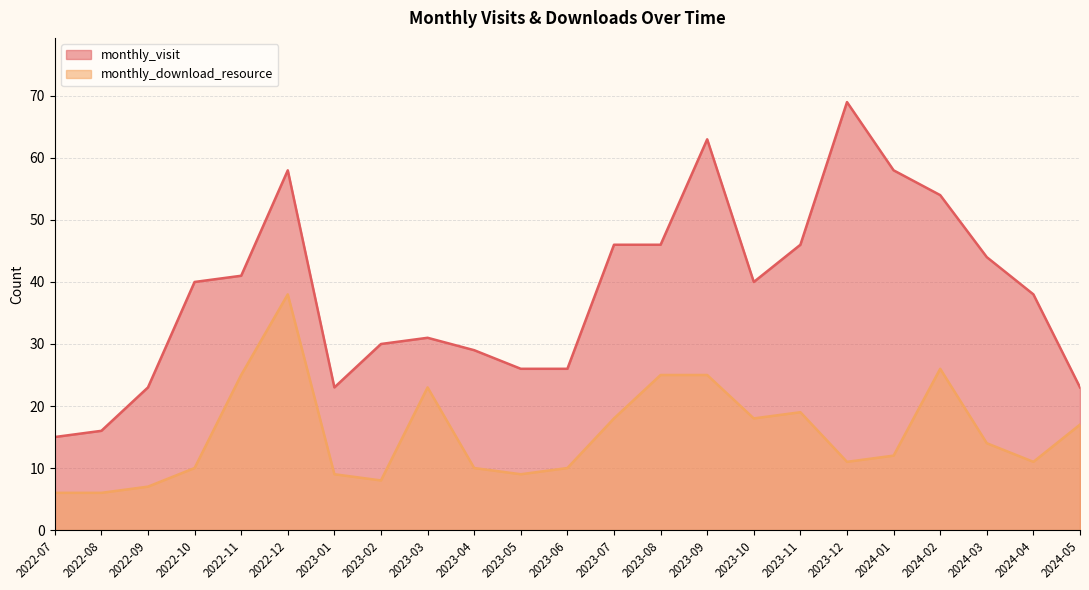

Rank the categories by monthly_download_resource value from lowest to highest.

2022-07, 2022-08, 2022-09, 2023-02, 2023-01, 2023-05, 2022-10, 2023-04, 2023-06, 2023-12, 2024-04, 2024-01, 2024-03, 2024-05, 2023-07, 2023-10, 2023-11, 2023-03, 2022-11, 2023-08, 2023-09, 2024-02, 2022-12